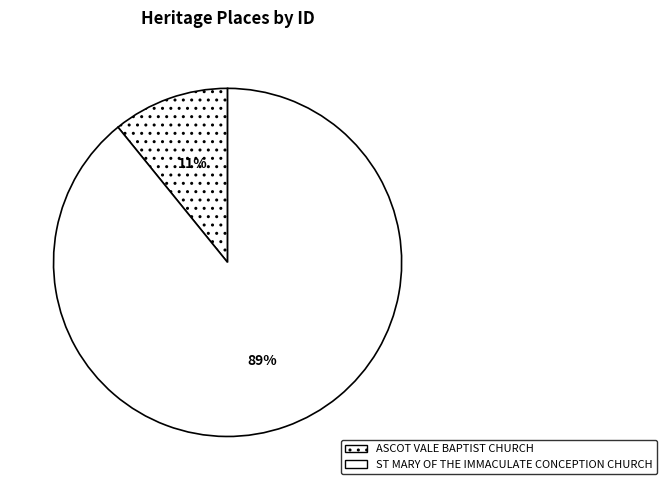

Count the number of slices in the pie.

2